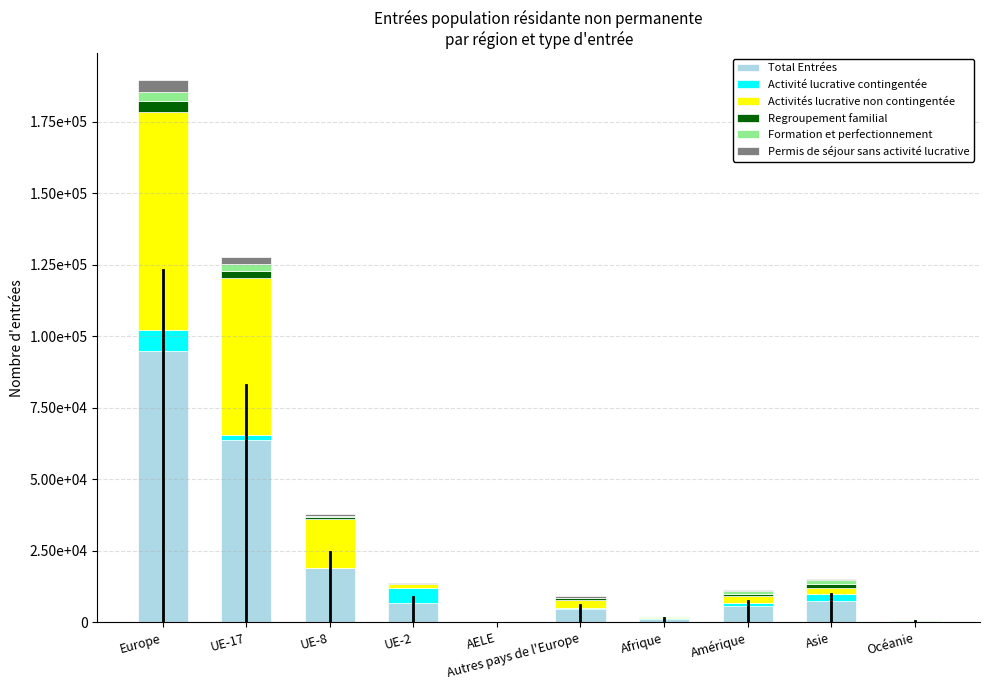

What is the label of the 5th bar from the right?

Autres pays de l'Europe